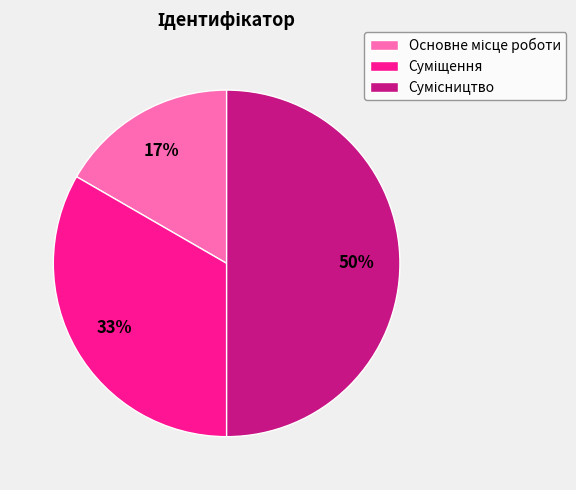

To the nearest percent, what is the difference between the largest and smallest slice percentages?

33%